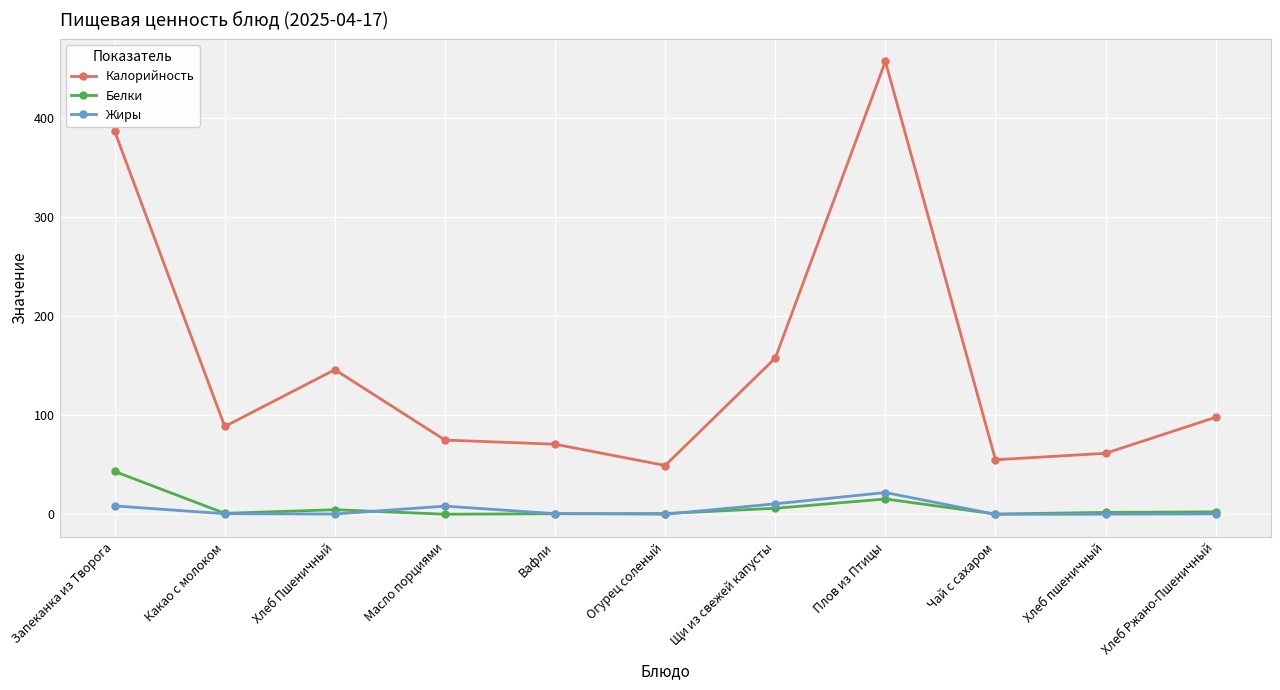

What is the value of the Калорийность point at the 9th from the left?

55.1